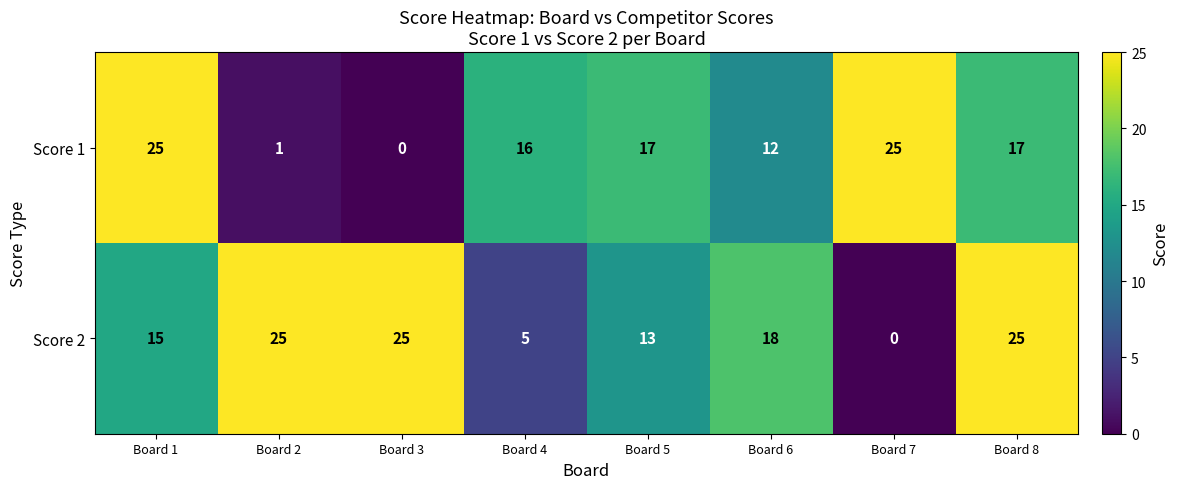

What is the sum of the Score 1 values at Board 4 and Board 1?

41